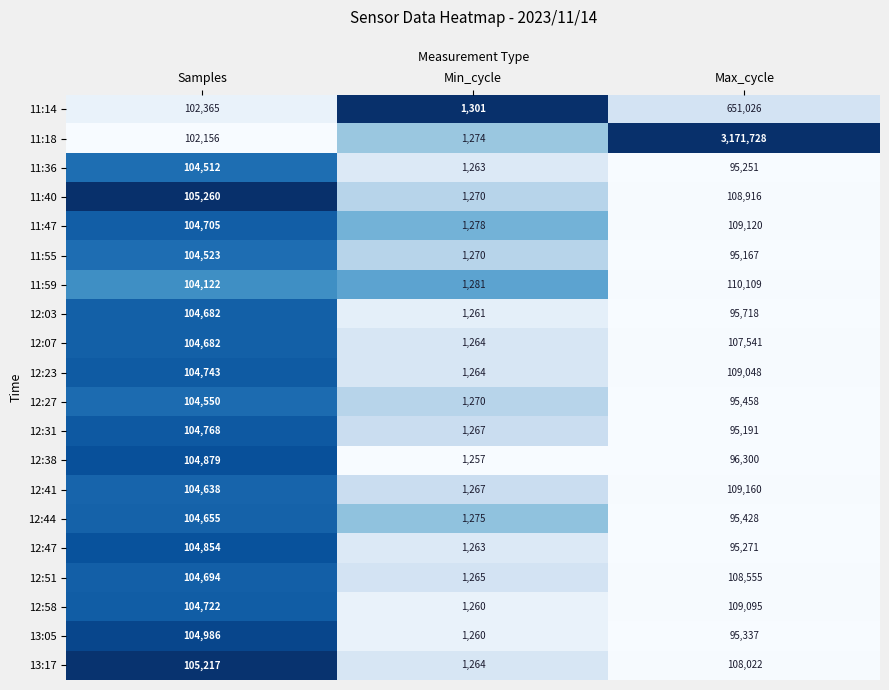

At which category is the sum across all series the highest?

Max_cycle